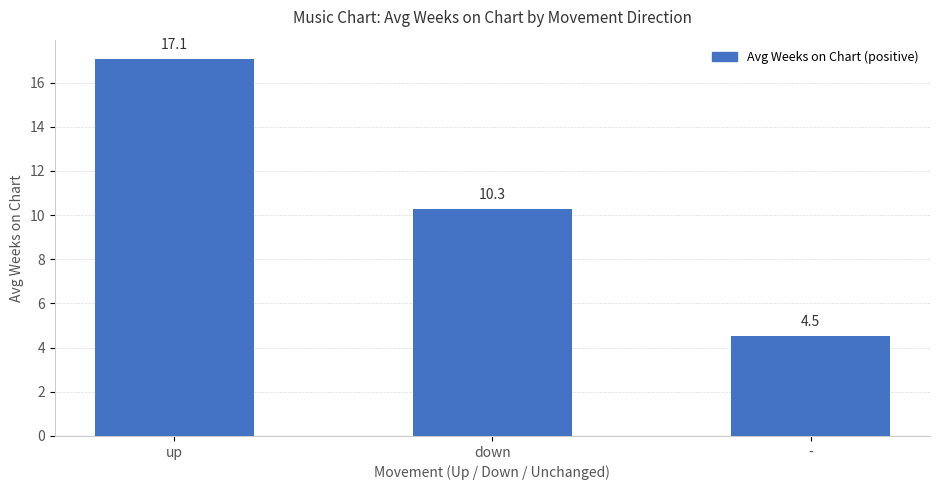

Reading left to right, transcribe all the data shown in this chart.

up=17.1	down=10.3	-=4.5